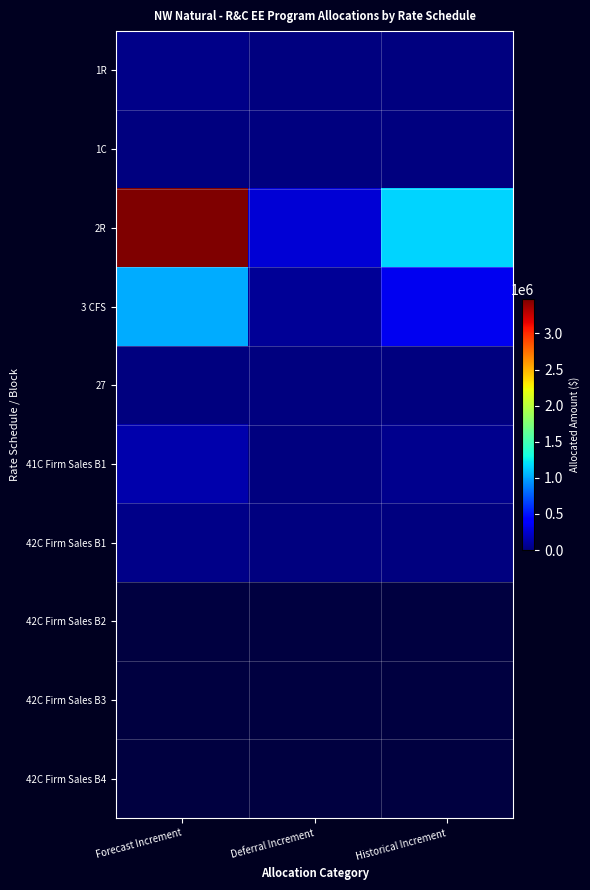

What is the spread (max minus min) of values at Historical Increment?

1159370.0